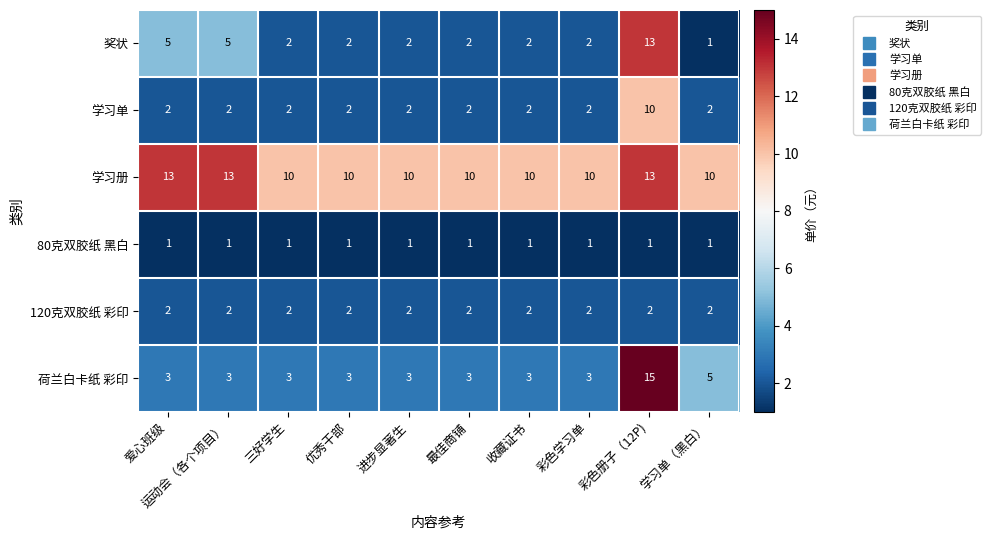

What value does the 学习单 series have at 彩色册子（12P)?

10